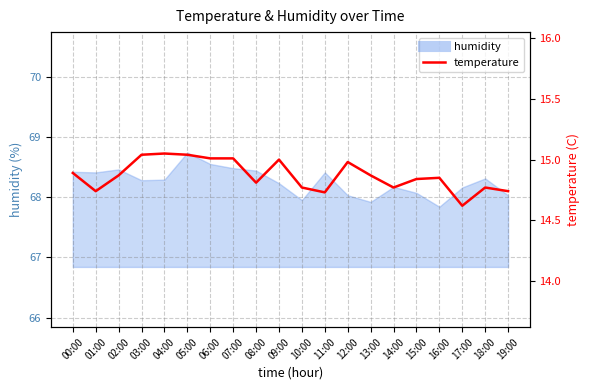

Where is the data nearest to the value 14?

17:00